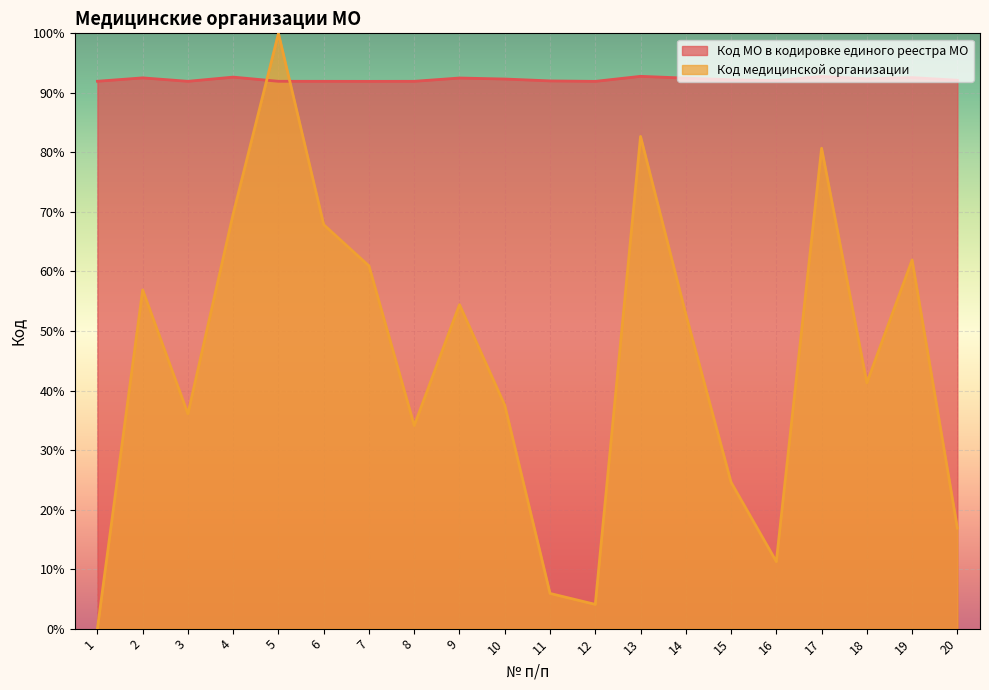

List the labels in order of Код МО в кодировке единого реестра МО value, largest first.

13, 17, 4, 19, 2, 9, 14, 18, 10, 15, 20, 16, 11, 1, 5, 3, 8, 6, 12, 7